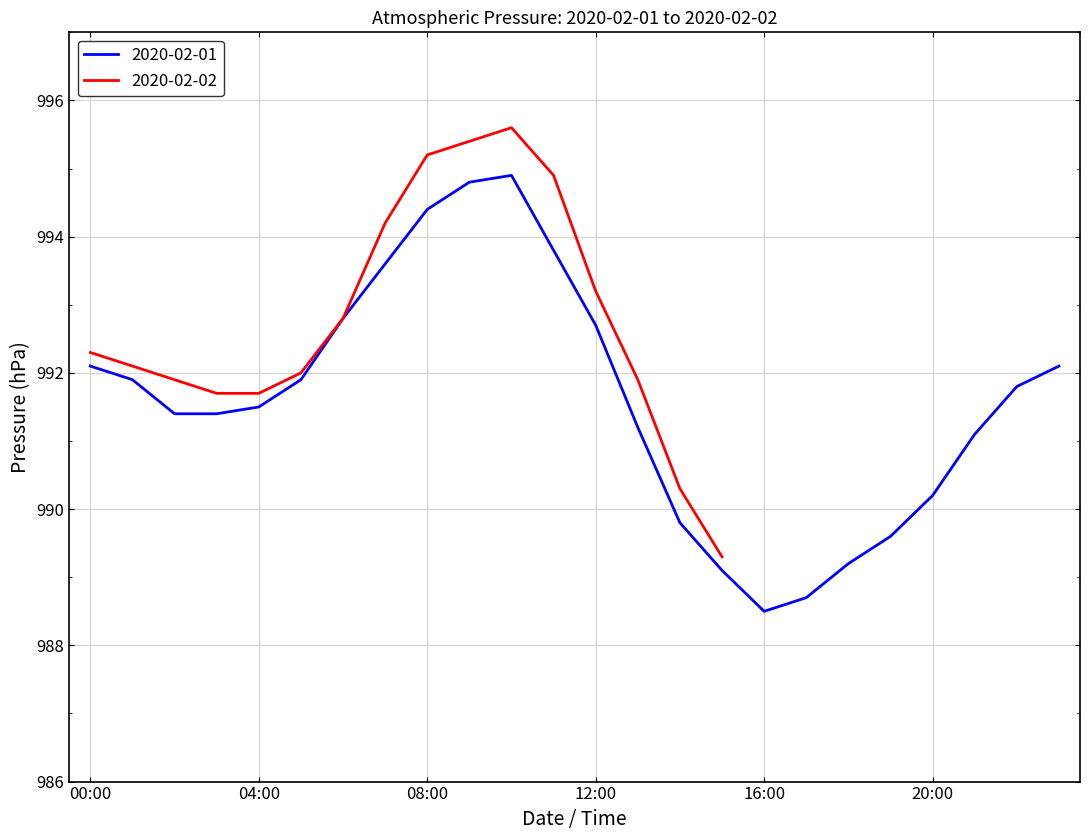

What is the difference between the maximum and minimum values?

7.1